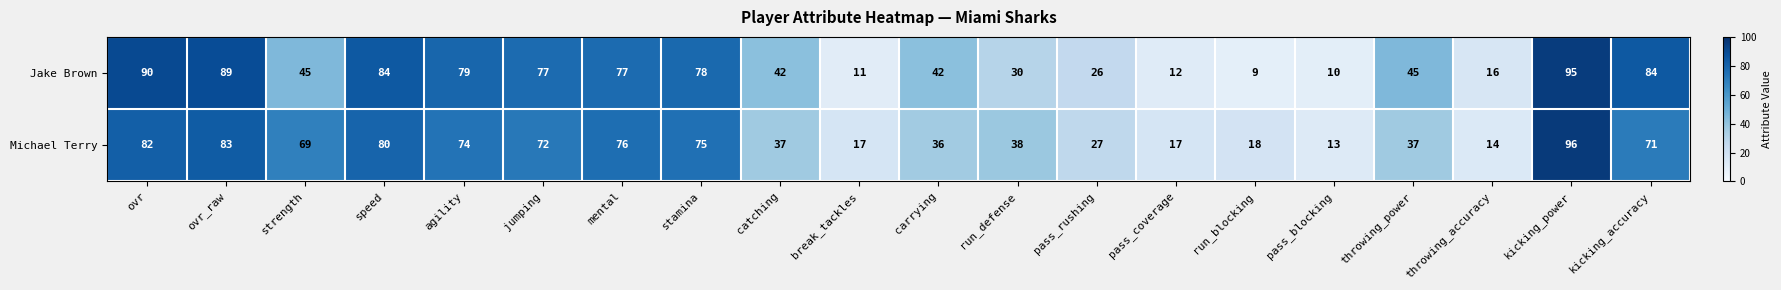

What is the total value across all series at carrying?

78